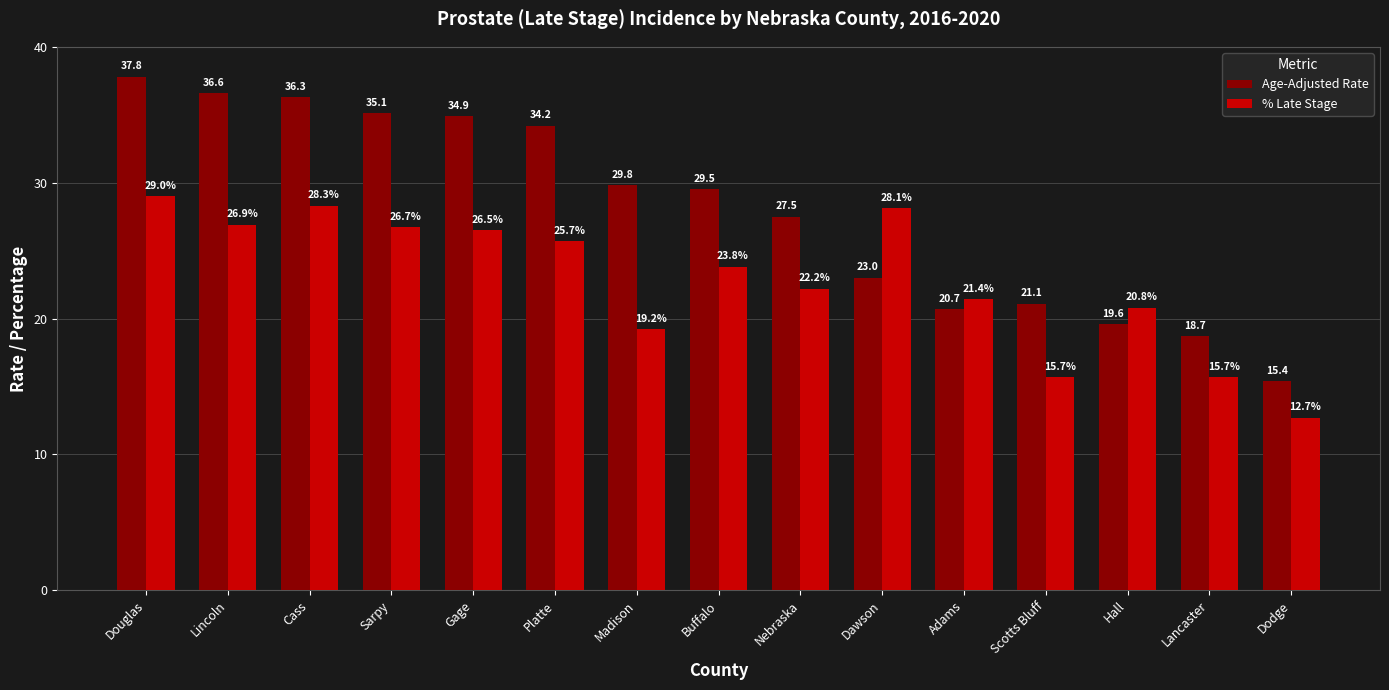

What is the lowest value of the Age-Adjusted Rate series?

15.4